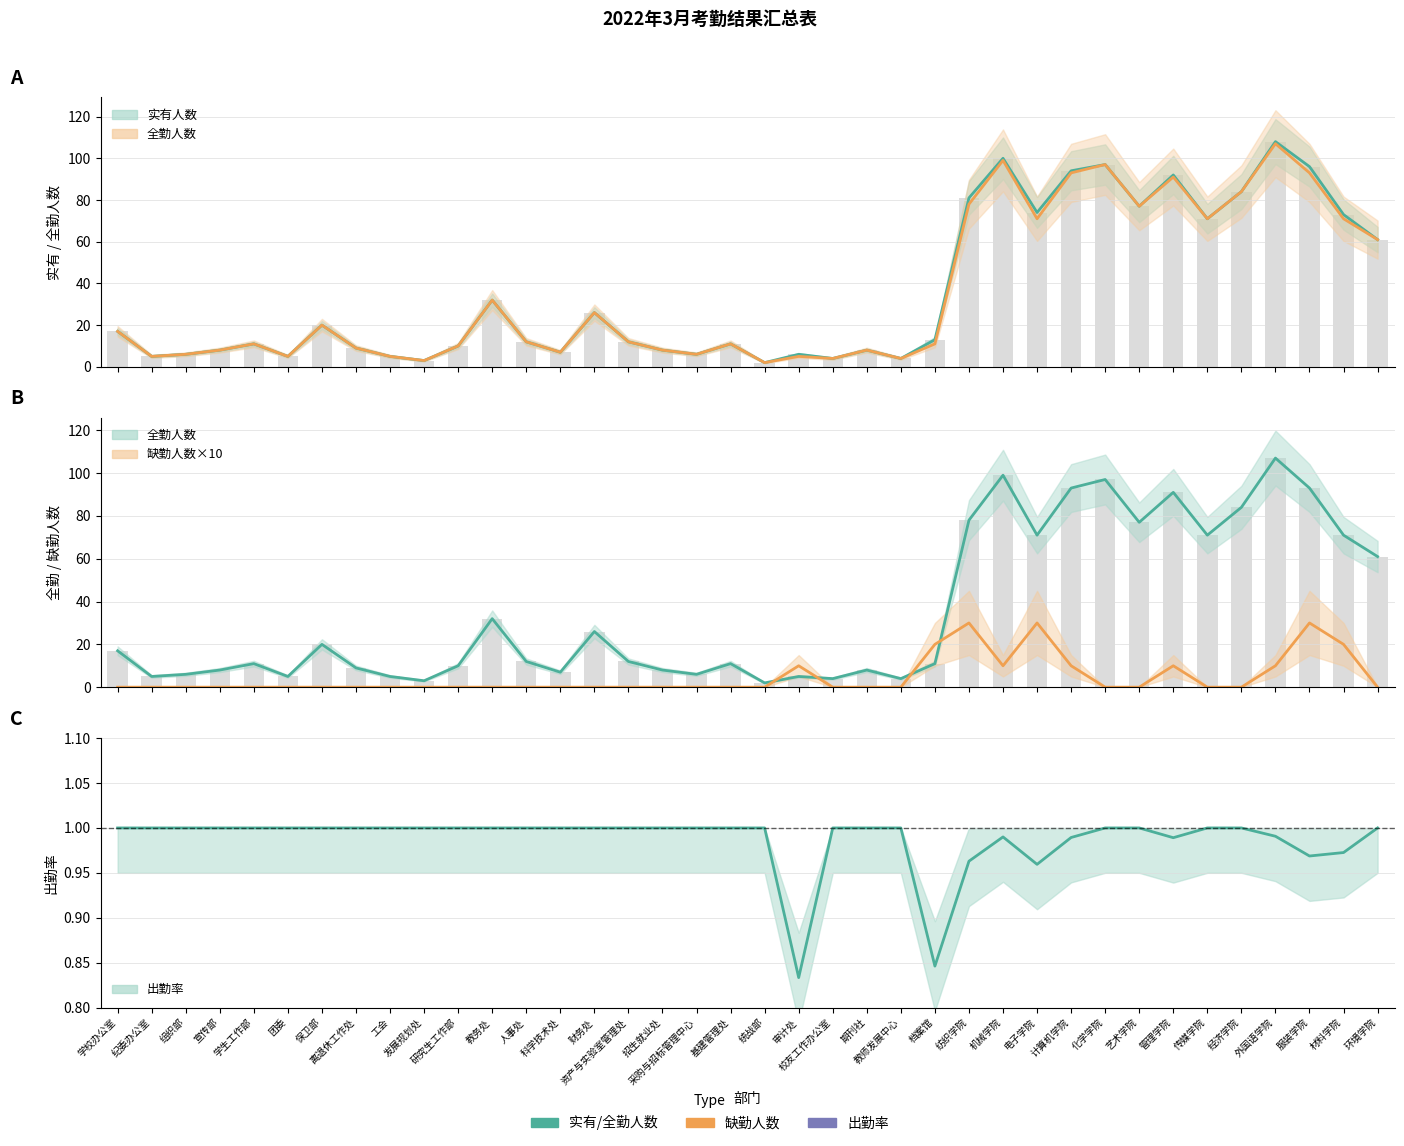

Is the value of 出勤率 at 电子学院 greater than the value of 缺勤人数×10 at 化学学院?

Yes